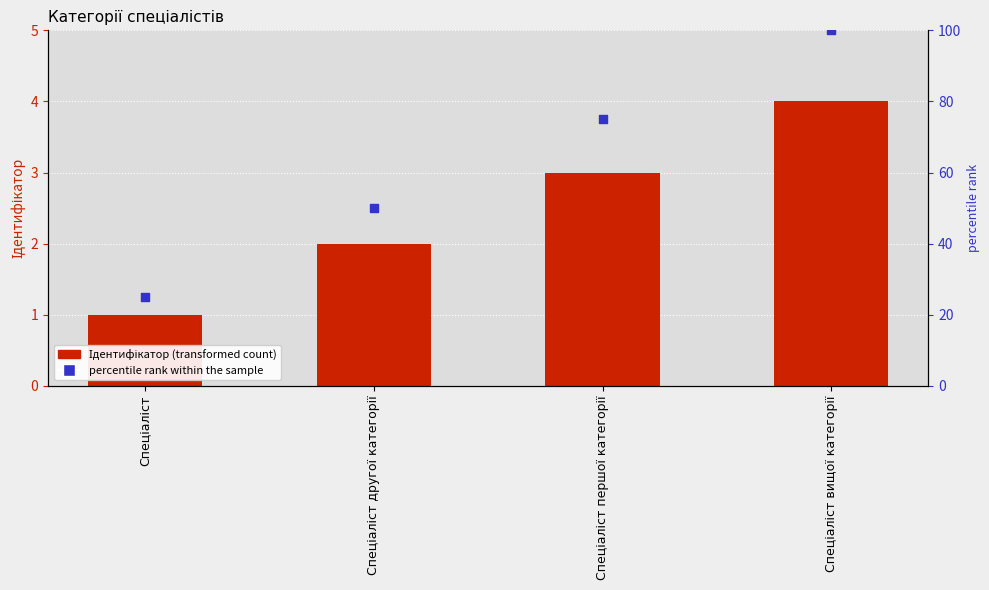

Which series has the largest Y range (max minus min)?

percentile rank within the sample